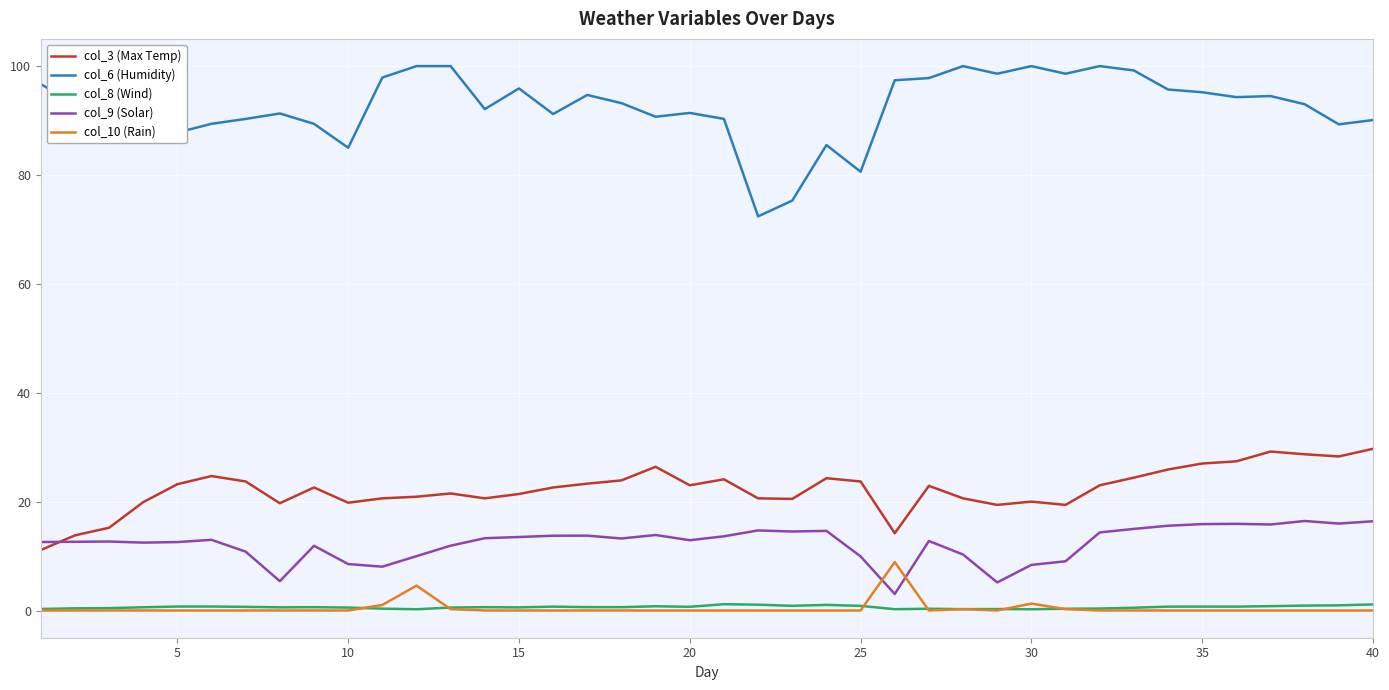

Does the chart display data point markers on the line(s)?

No